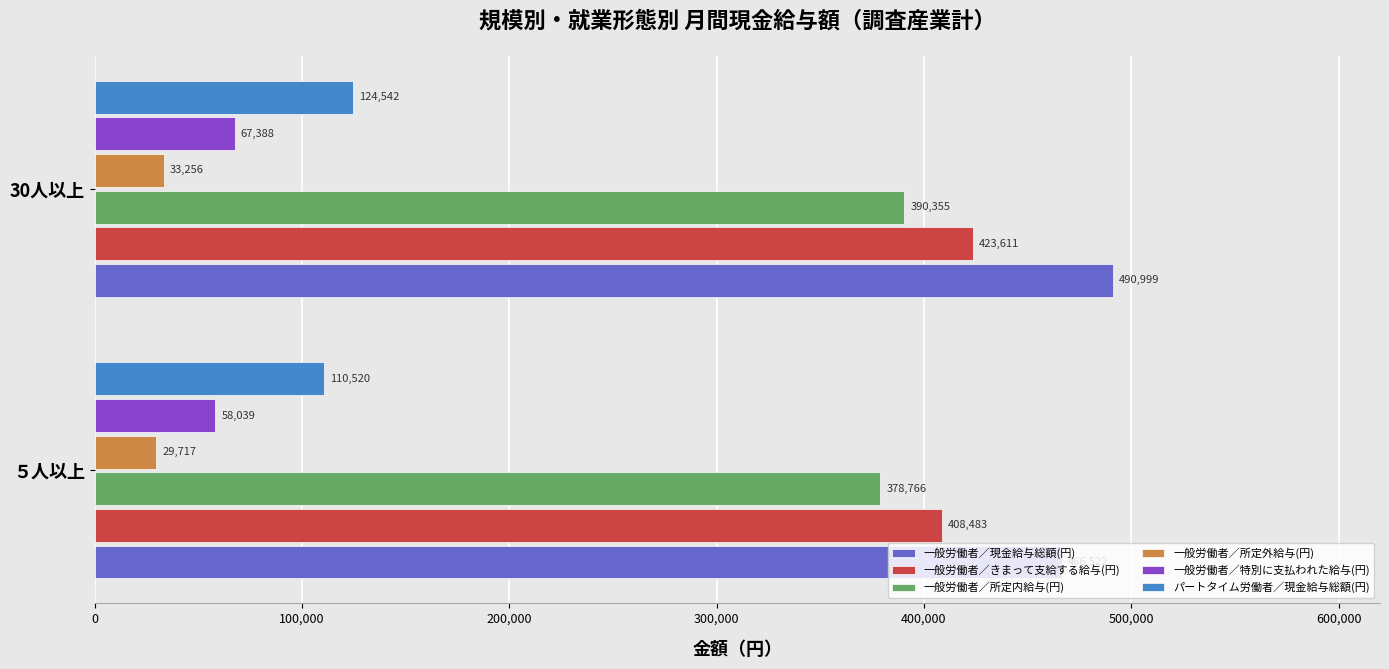

What is the spread (max minus min) of values at ５人以上?

436805